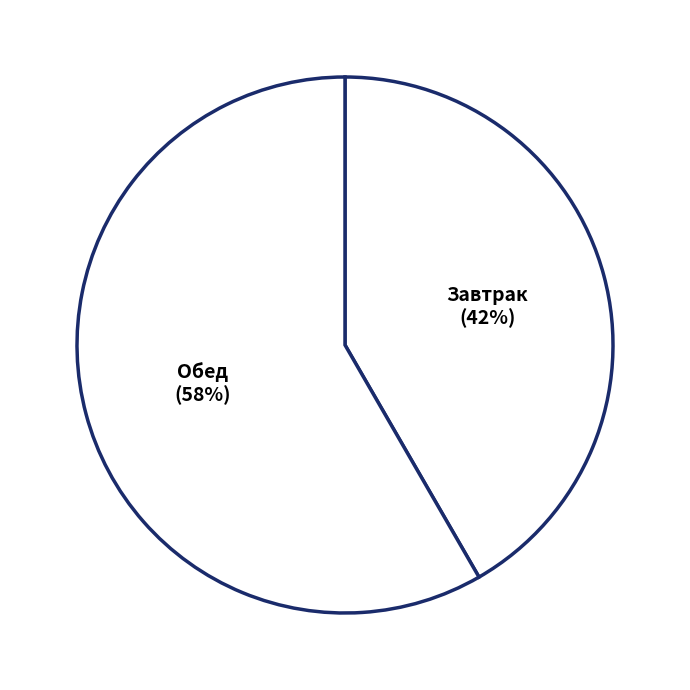

The Завтрак slice represents 42% of the pie. True or false?

True